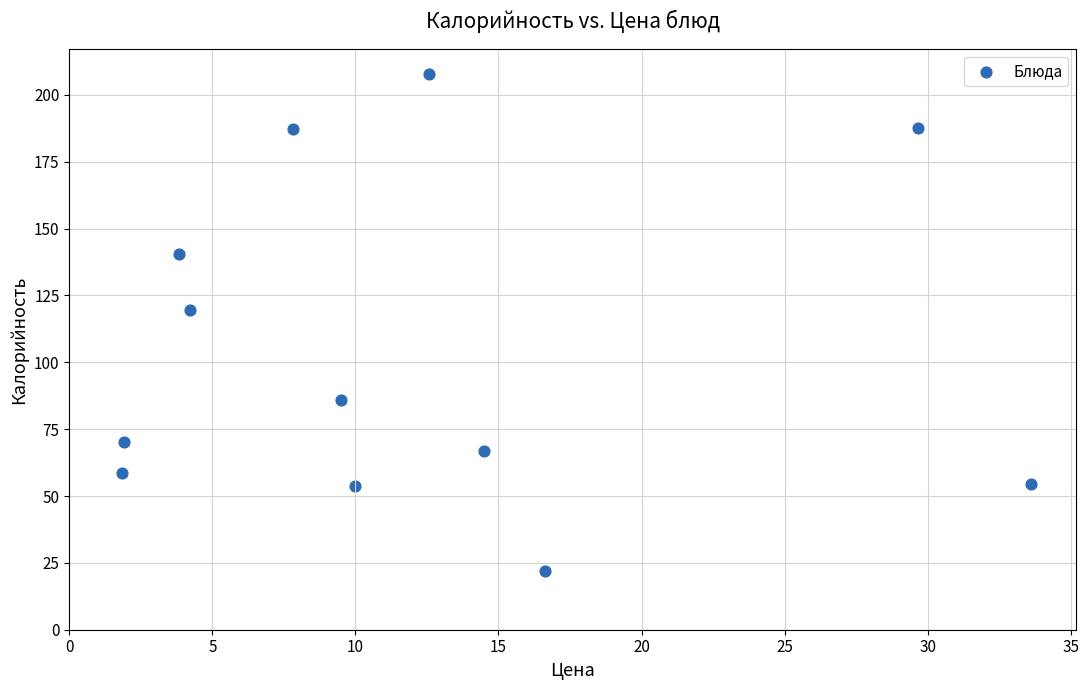

What is the range of X values (max minus min)?

31.8